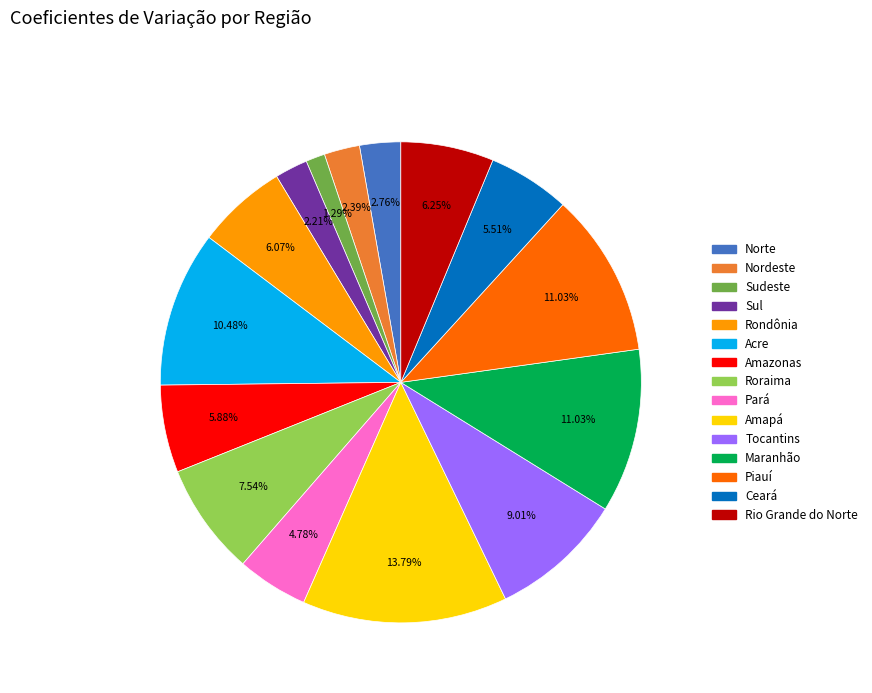

What portion of the pie excludes Sudeste?

98.7%